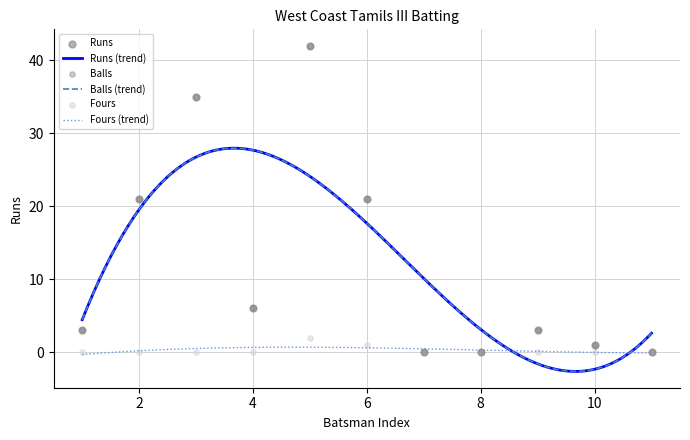

At how many categories does at least one series exceed 39?

1